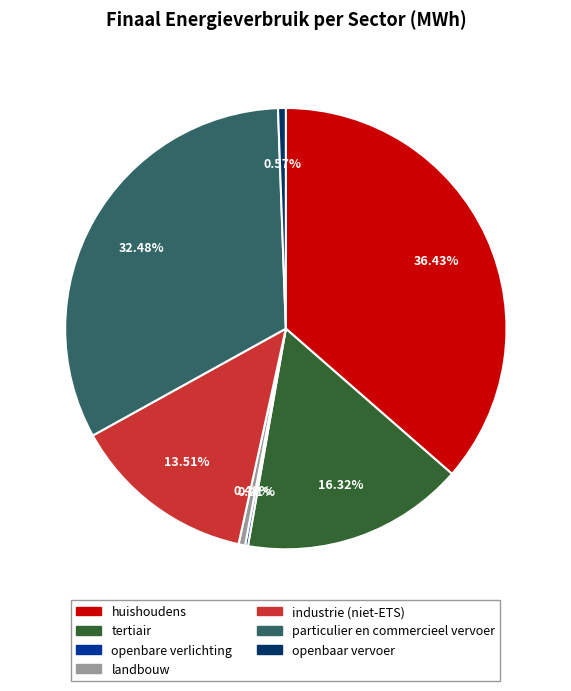

Which has a higher value, landbouw or huishoudens?

huishoudens